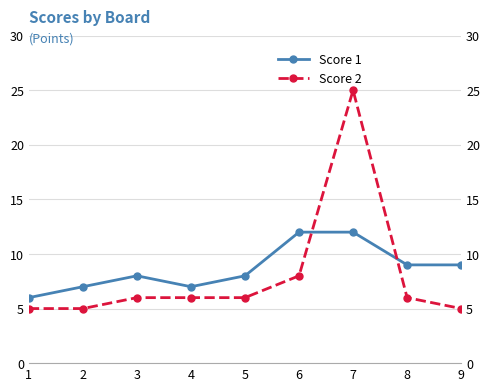

At how many categories does at least one series exceed 17?

1